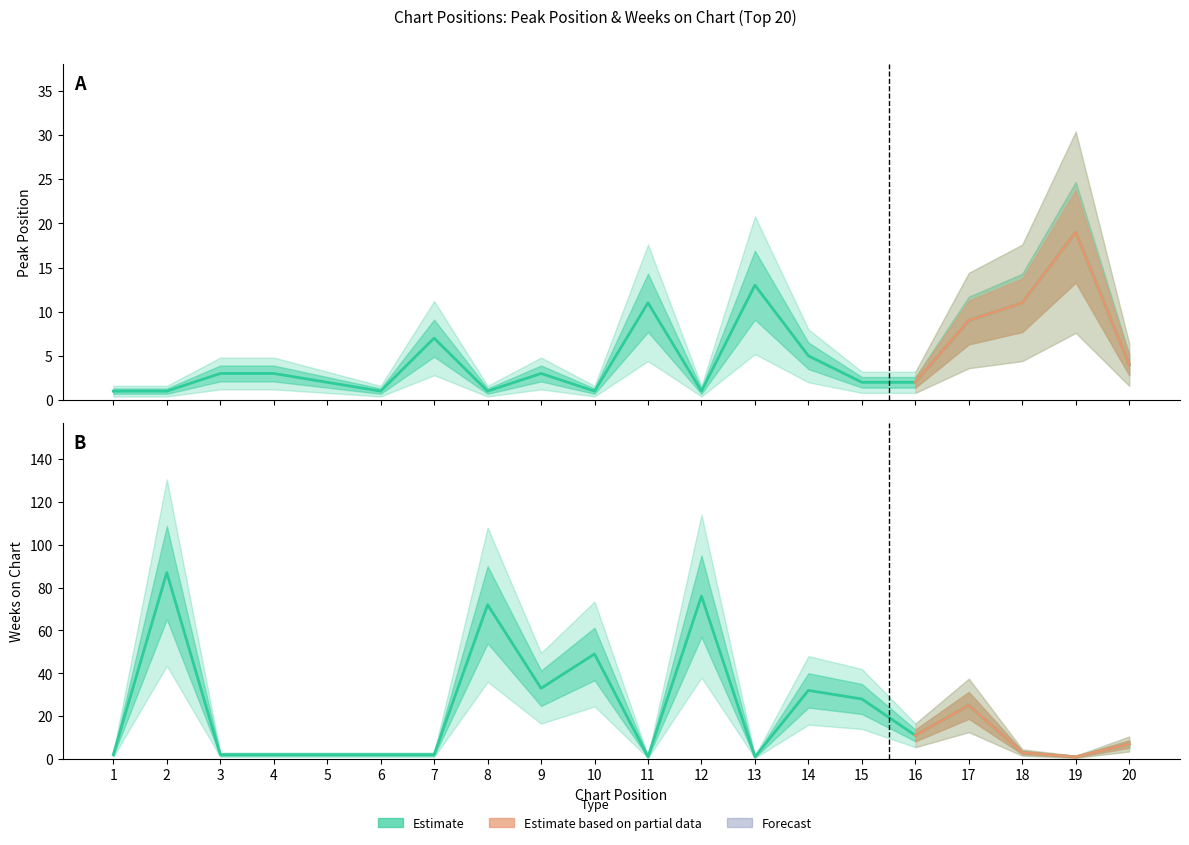

Which category has the lowest value in the Weeks on Chart series?

11